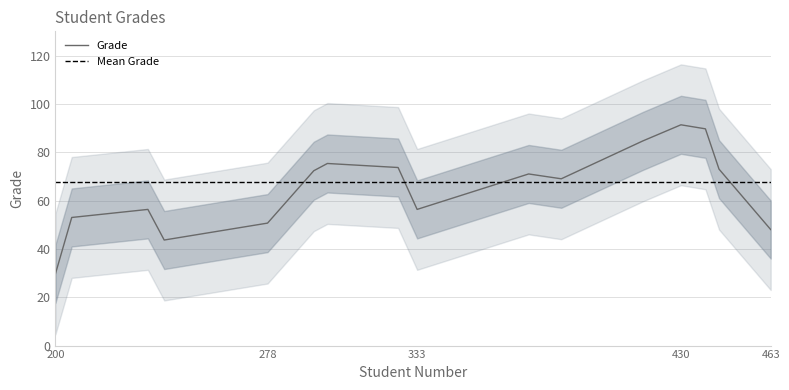

True or false: Grade has a value of 40.0 at 430.

False